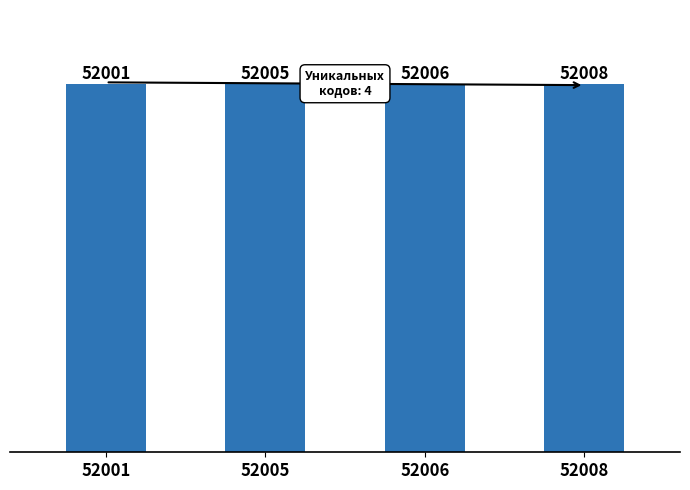

What is the value of the 2nd bar from the left?

52005